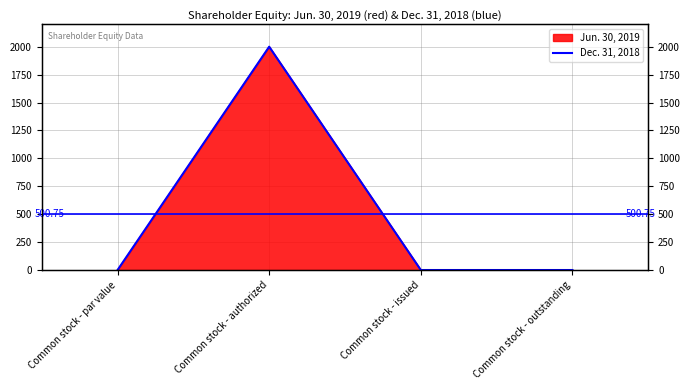

Reading left to right, transcribe all the data shown in this chart.

Common stock - par value=1	Common stock - authorized=2000	Common stock - issued=1	Common stock - outstanding=1